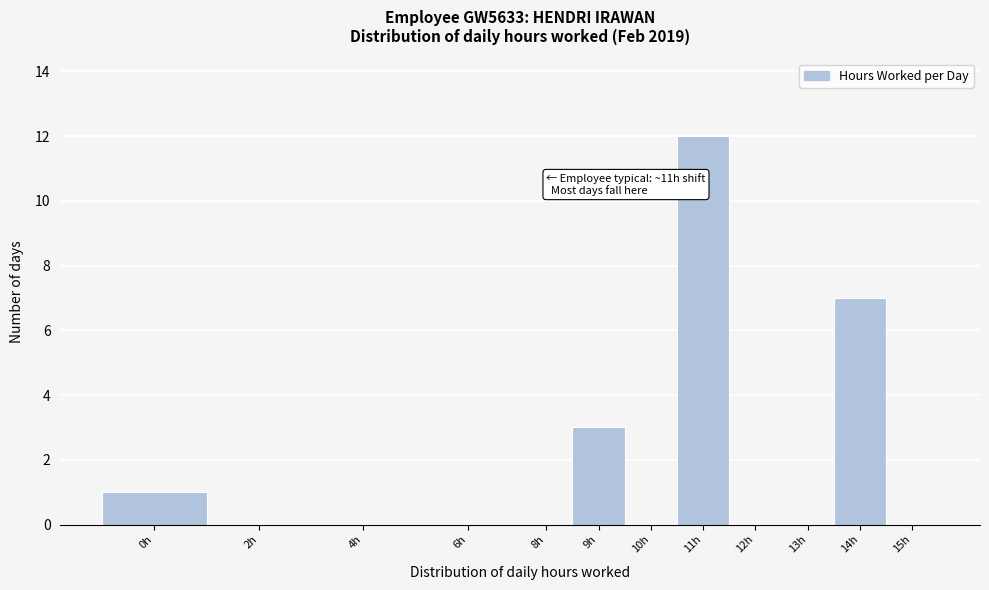

Reading right to left, list all the values displayed in this chart.

15h=0	14h=7	13h=0	12h=0	11h=12	10h=0	9h=3	8h=0	6h=0	4h=0	2h=0	0h=1